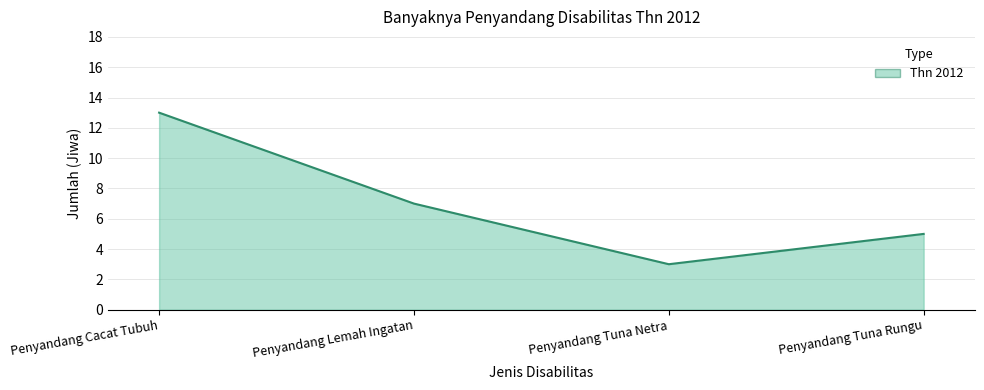

What is the difference between the maximum and minimum values?

10